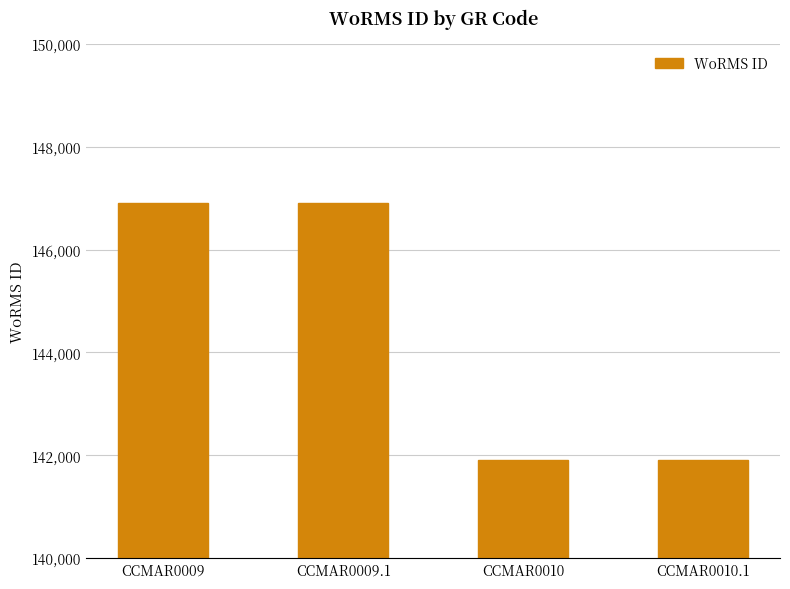

What is the maximum value shown in the chart?

146900